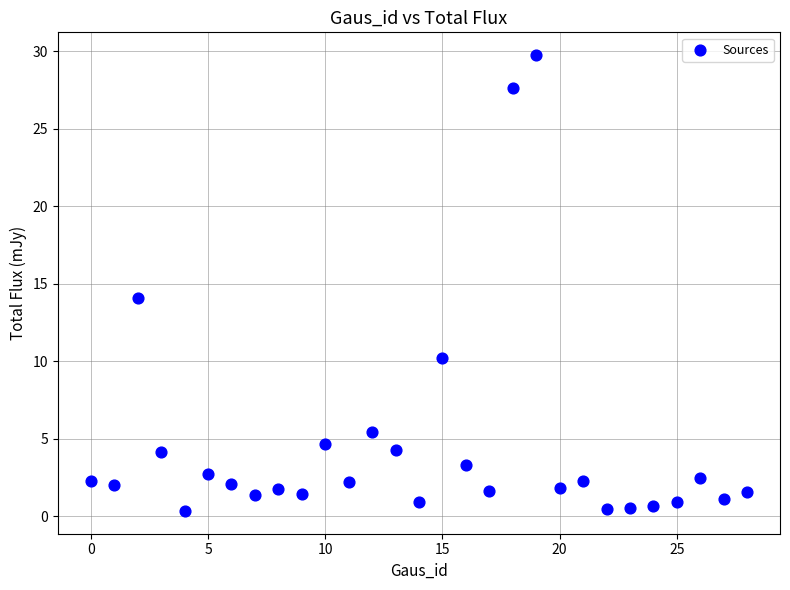

What is the range of Y values (max minus min)?

29.4